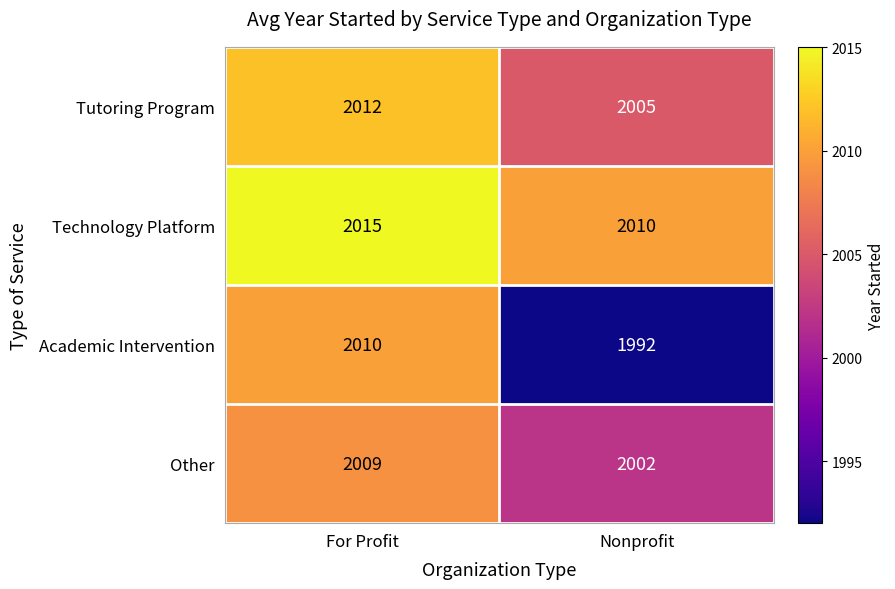

Which category has the lowest value across all series?

Nonprofit